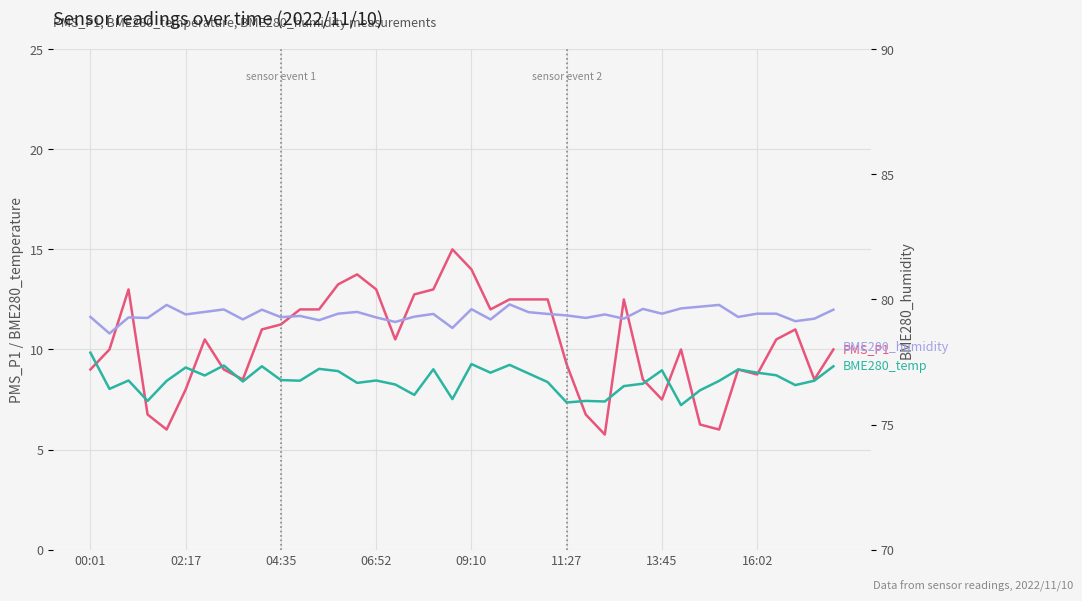

What is the sum of all BME280_humidity values?

3175.3